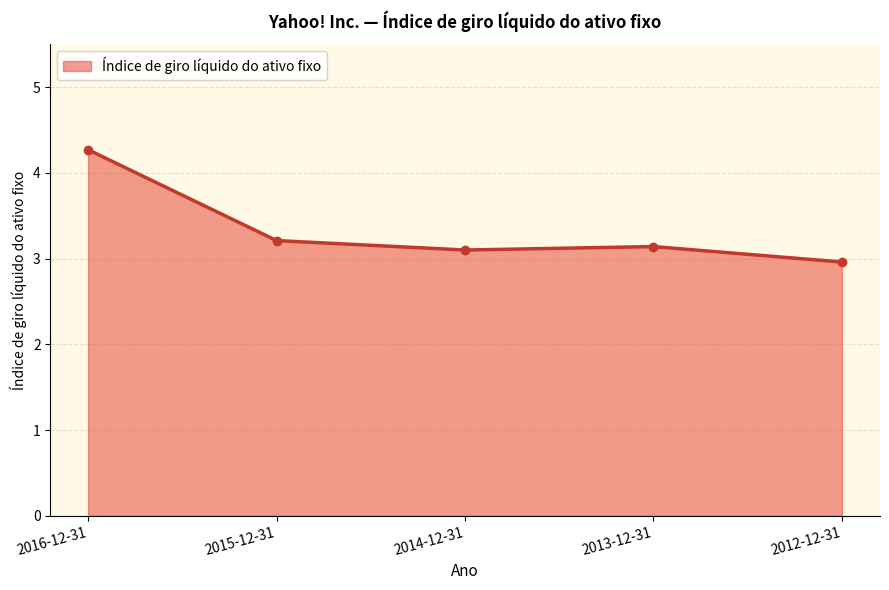

Reading right to left, what are all the values shown in this chart?

3.0	3.1	3.1	3.2	4.3